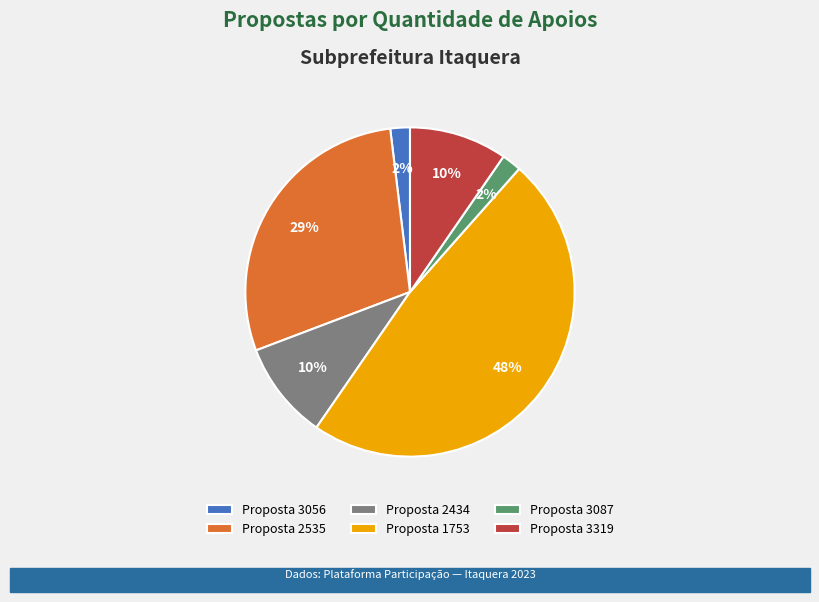

Does any single category account for the majority?

No